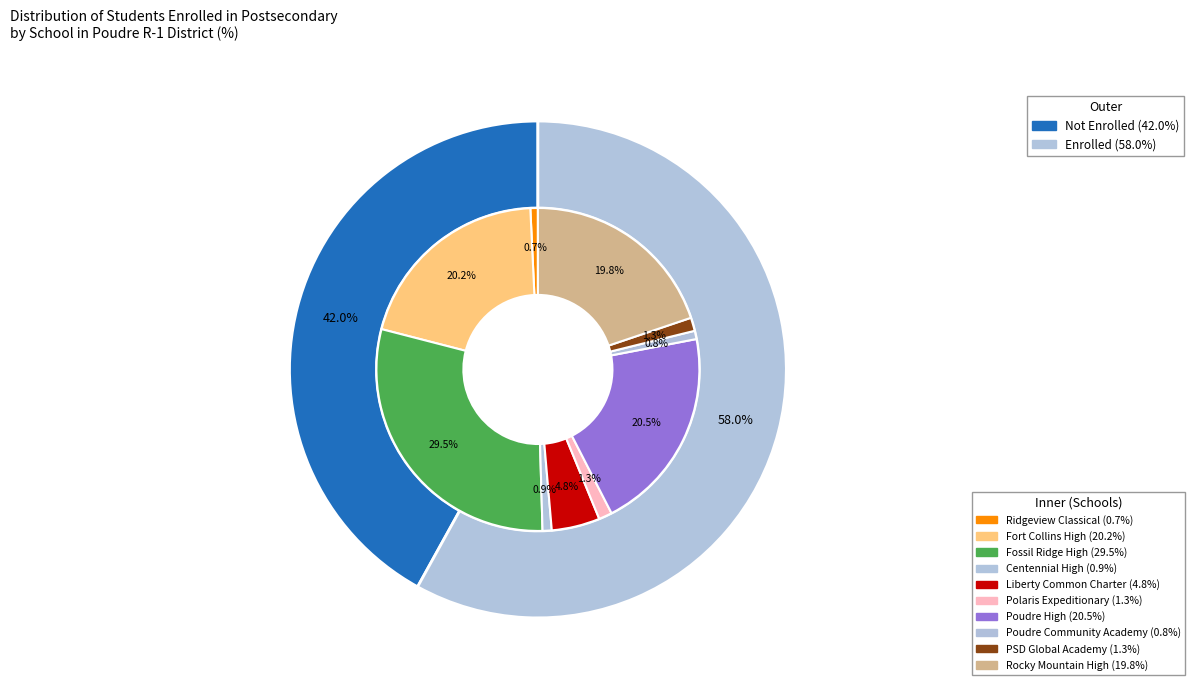

What percentage is NOT represented by Liberty Common Charter?

95.2%